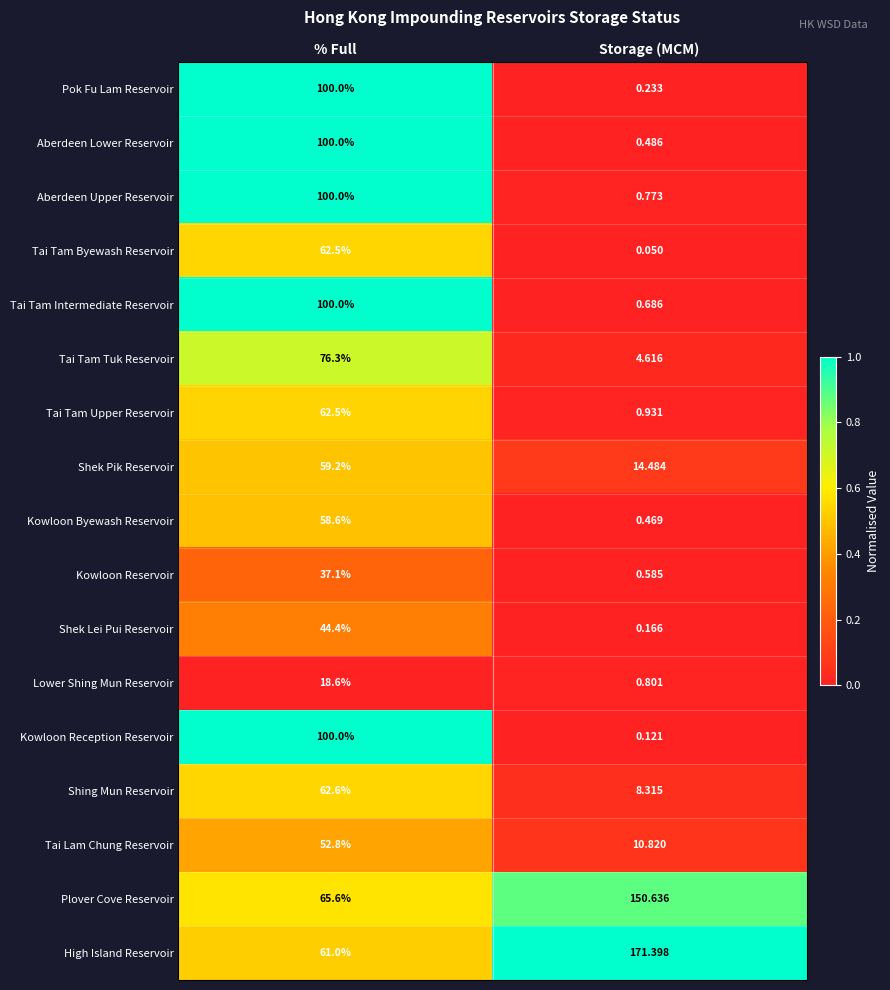

Is the value of Kowloon Byewash Reservoir at Storage (MCM) greater than the value of Shing Mun Reservoir at % Full?

No